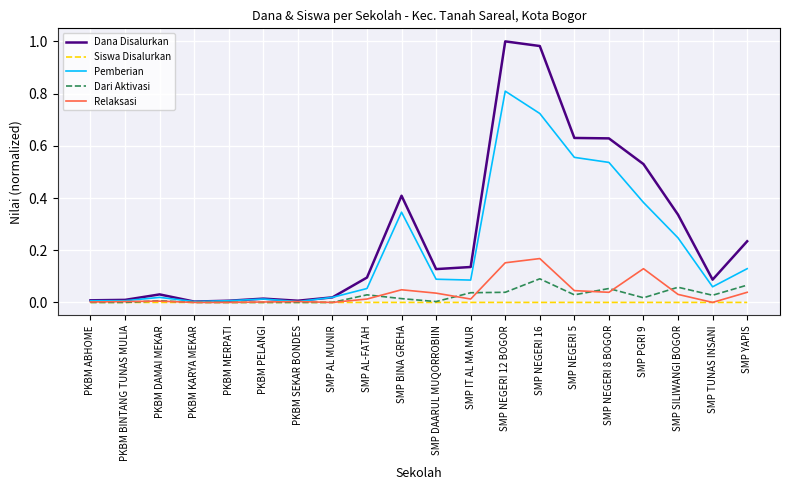

The Relaksasi series shows 0.1 at SMP SILIWANGI BOGOR. True or false?

False